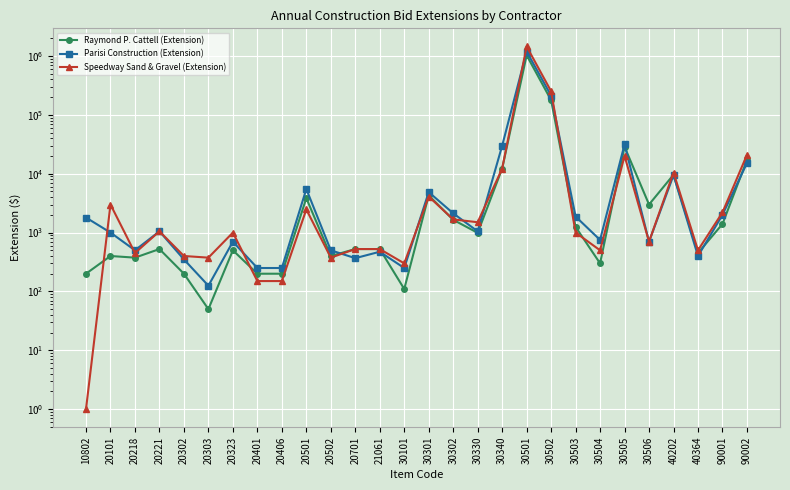

Where do Speedway Sand & Gravel (Extension) and Raymond P. Cattell (Extension) first cross each other?

10802 and 20101